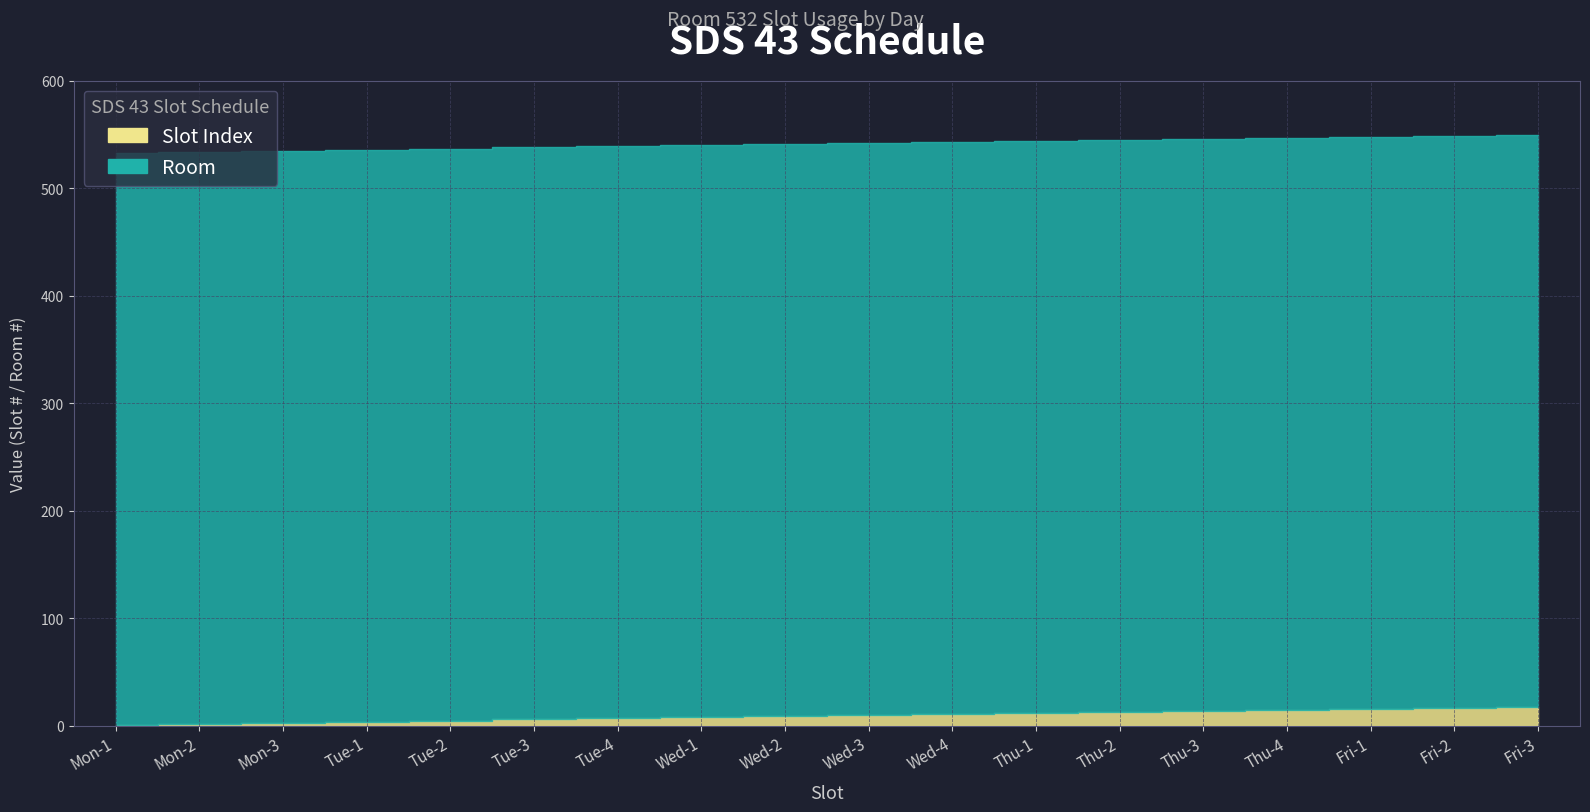

What is the smallest value displayed?

1